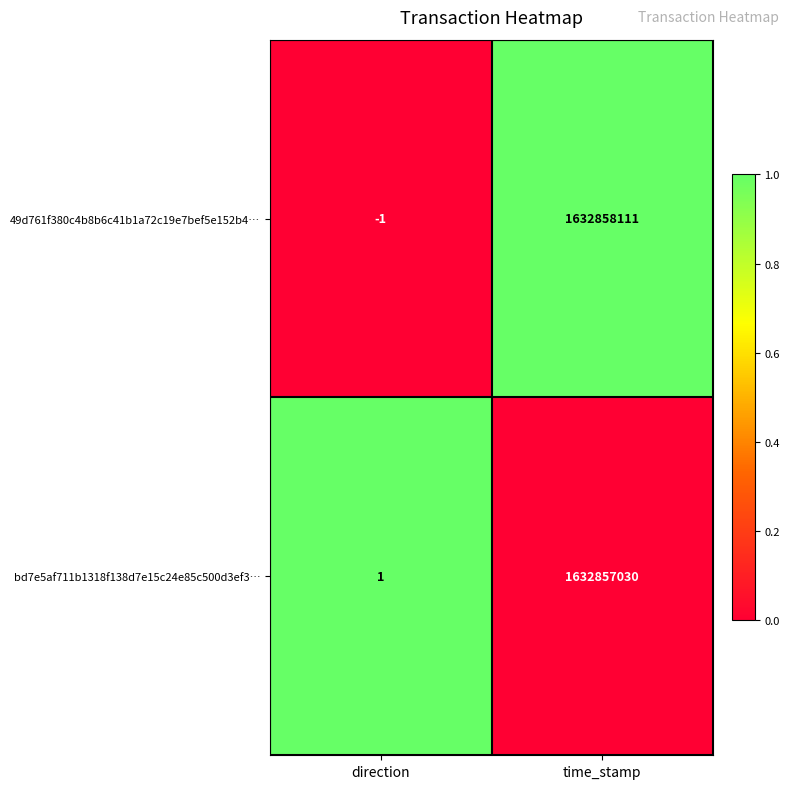

Count the number of data series in this chart.

2